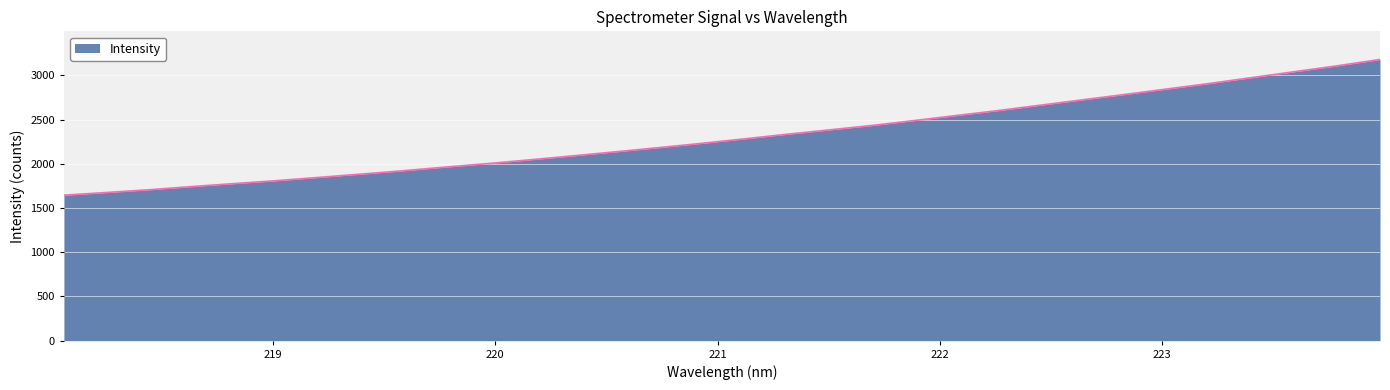

What is the average value?

2312.1